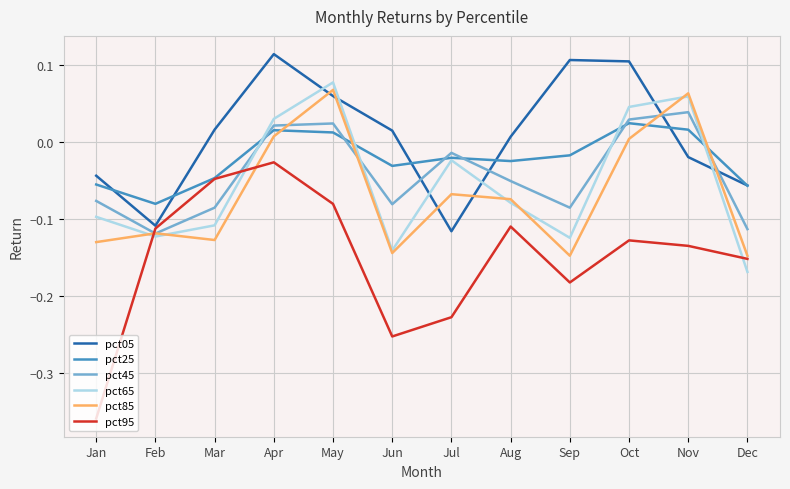

Does the chart have visible grid lines?

Yes